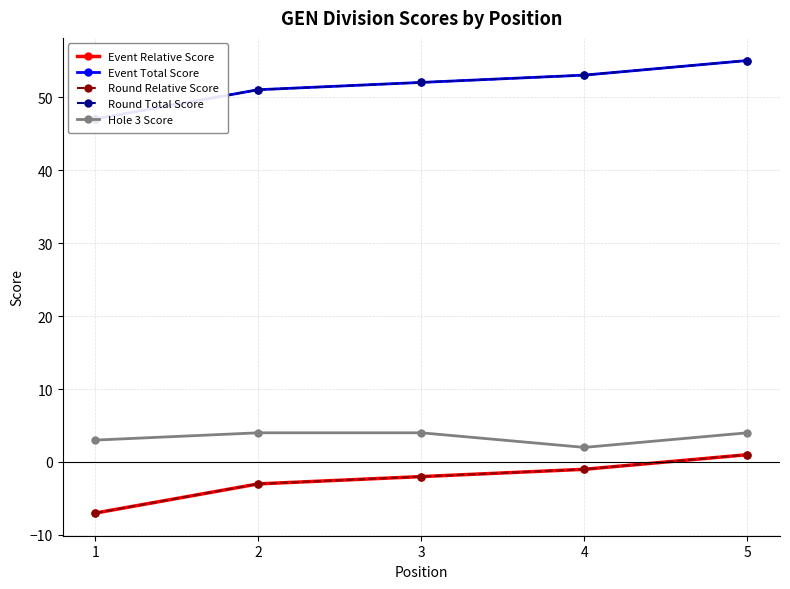

Which series has the largest total across all categories?

Event Total Score